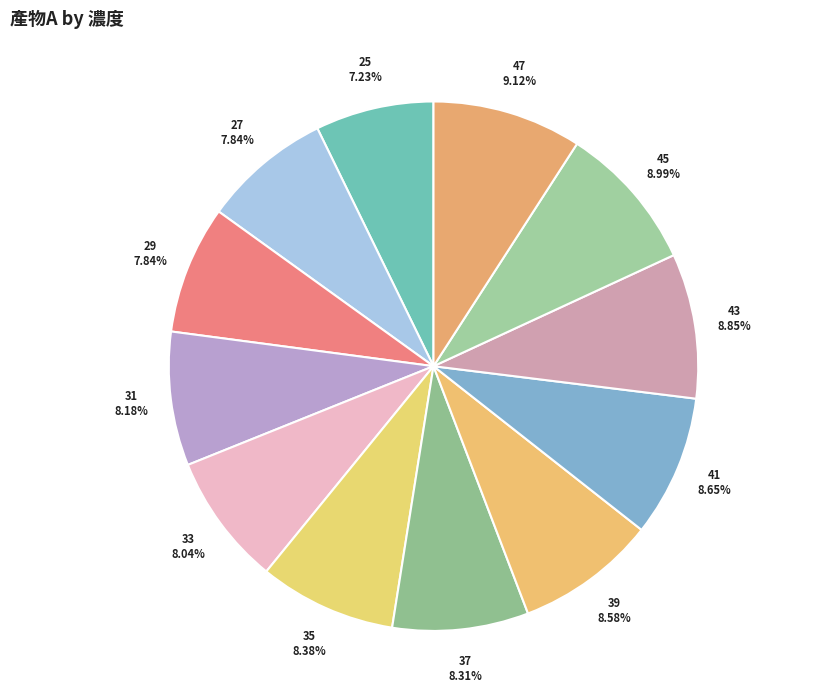

How many segments does this pie chart have?

12